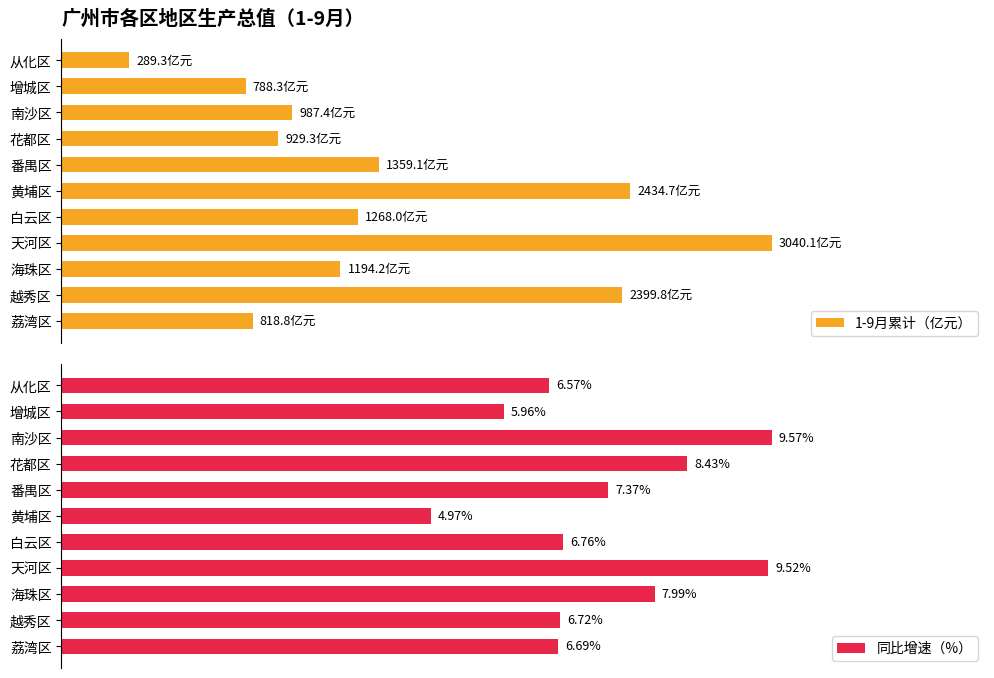

Which series has the largest total across all categories?

同比增速（%）